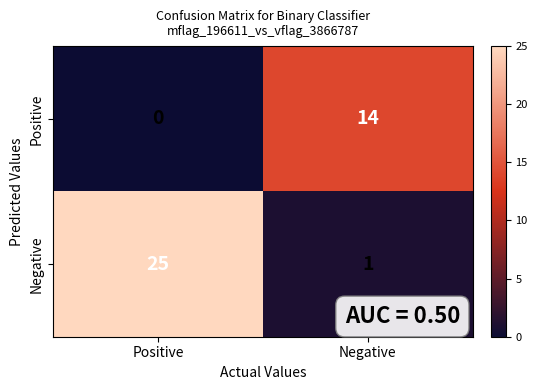

Is it true that Negative equals 2 at Negative?

False